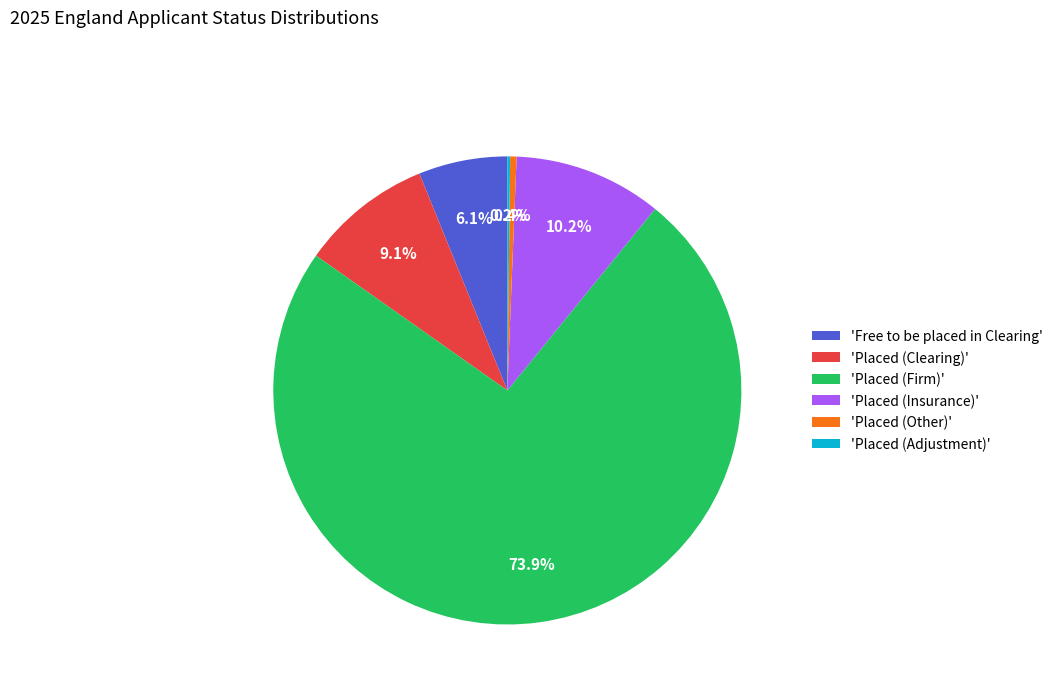

Which has a higher value, 'Placed (Firm)' or 'Free to be placed in Clearing'?

'Placed (Firm)'